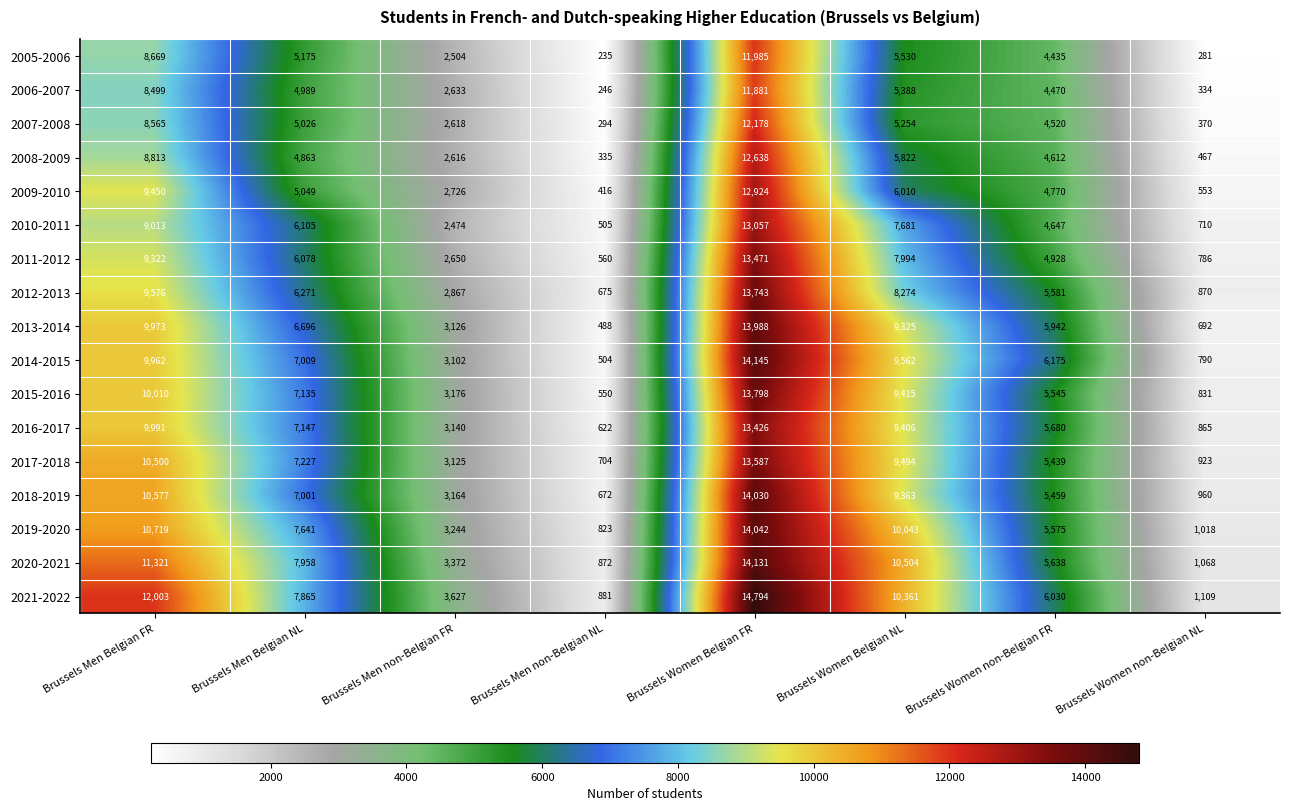

Which series has the largest total across all categories?

2021-2022